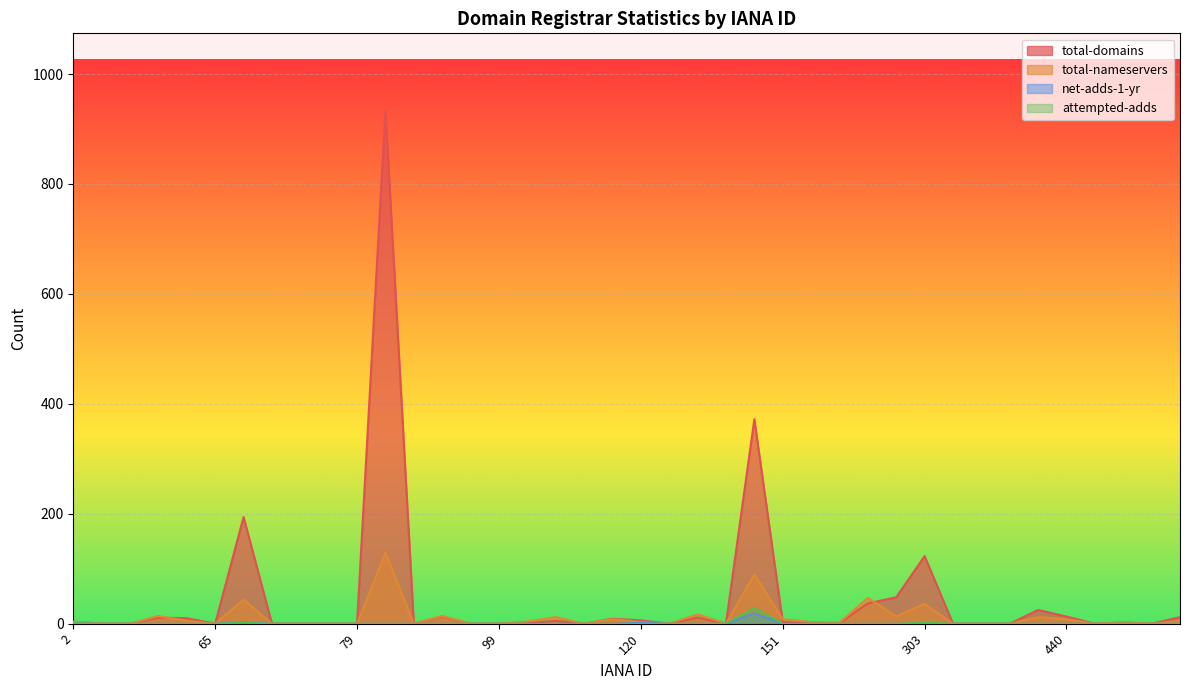

True or false: attempted-adds and total-nameservers intersect in this chart.

False